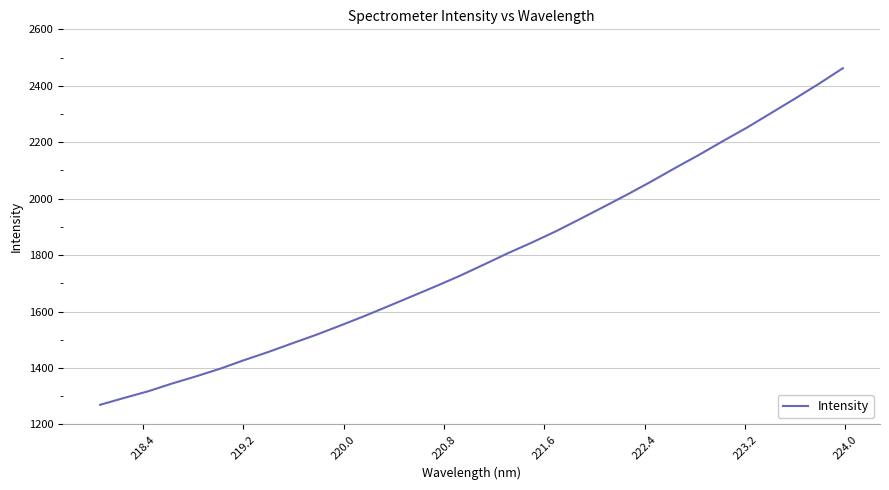

What is the maximum value shown in the chart?

2462.3